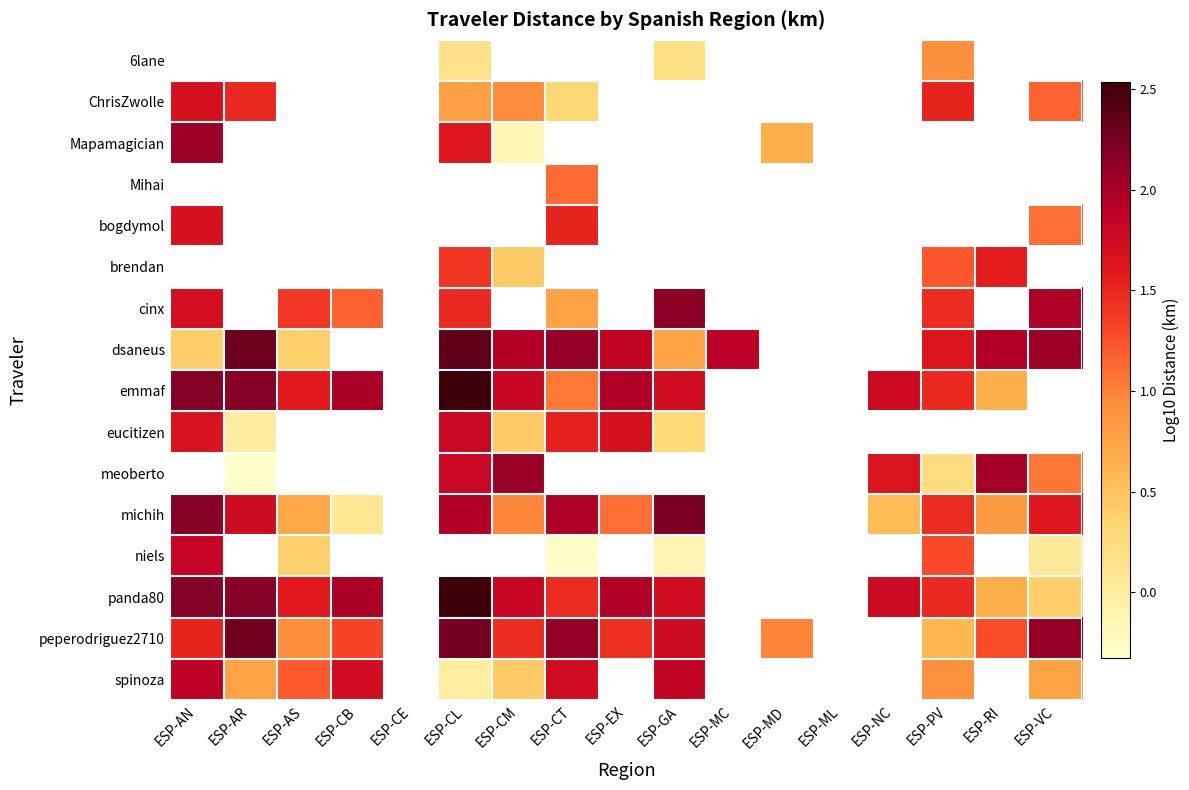

At which label is dsaneus closest to 1?

ESP-GA